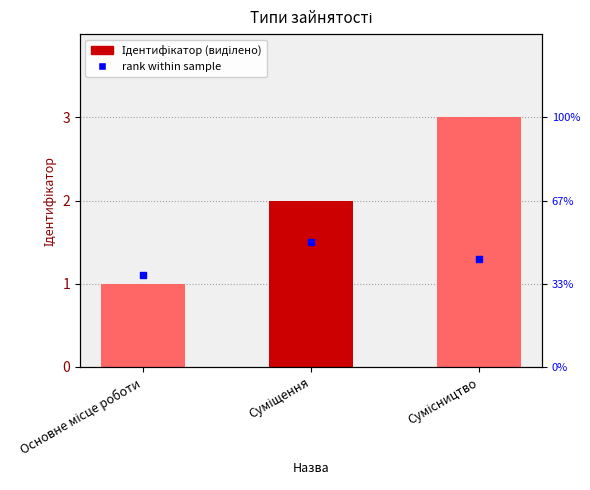

What is the total value across all series at Сумісництво?

4.3